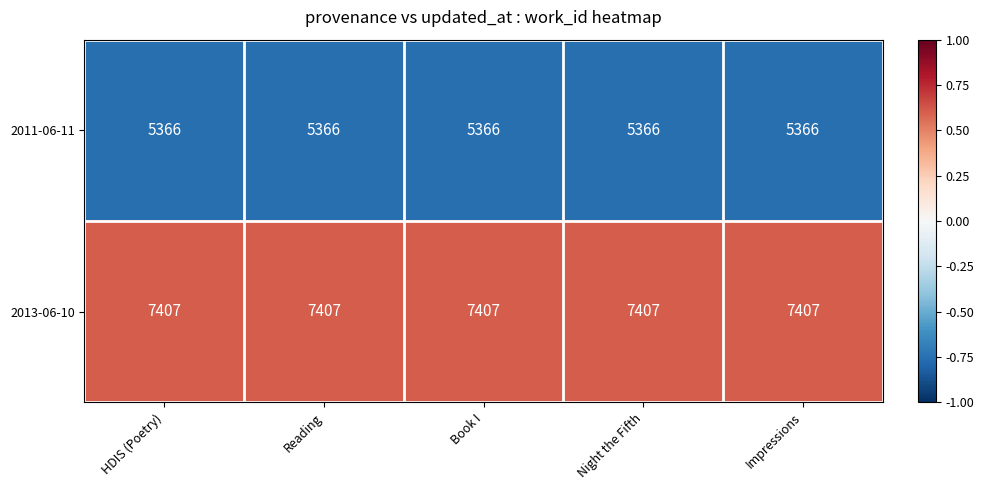

What is the approximate value of 2013-06-10 at Impressions?

7407